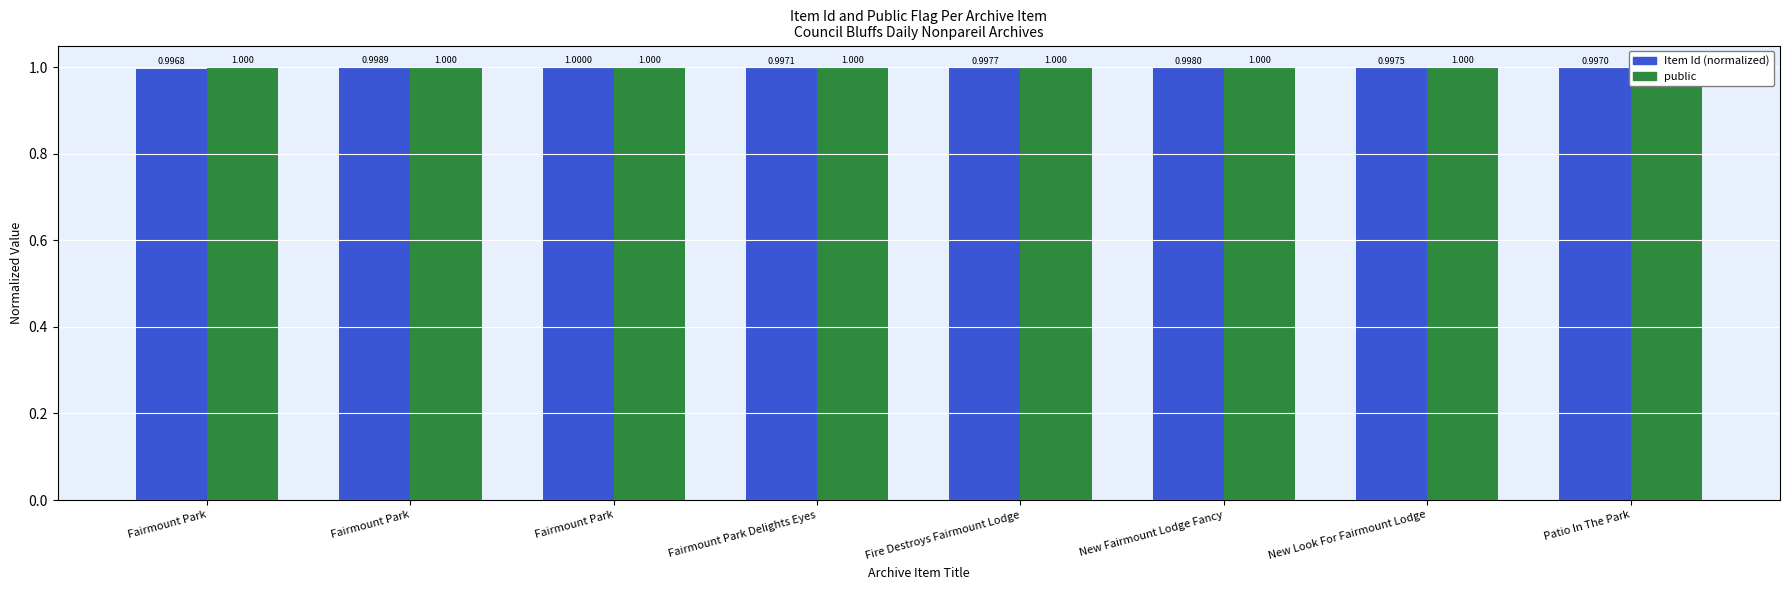

Which series has the largest range (max minus min)?

Item Id (normalized)